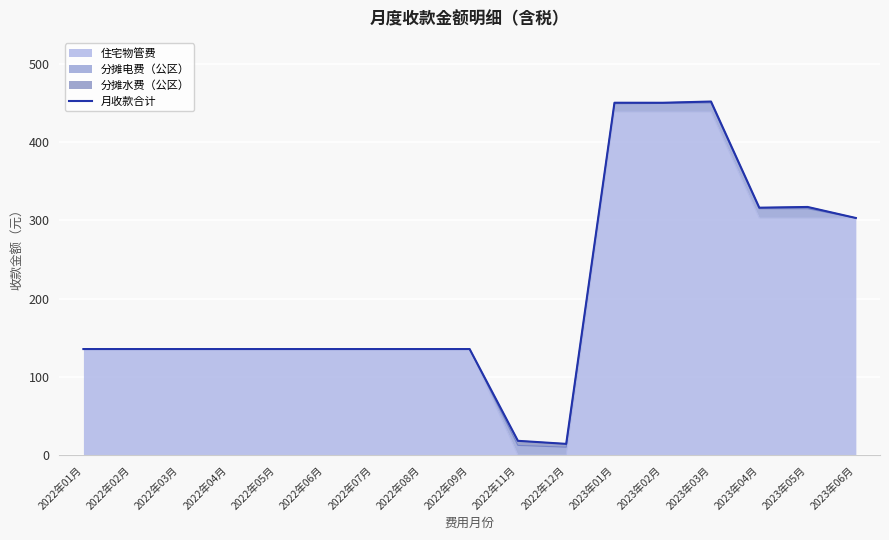

The value at 2022年08月 is 135.6. True or false?

True